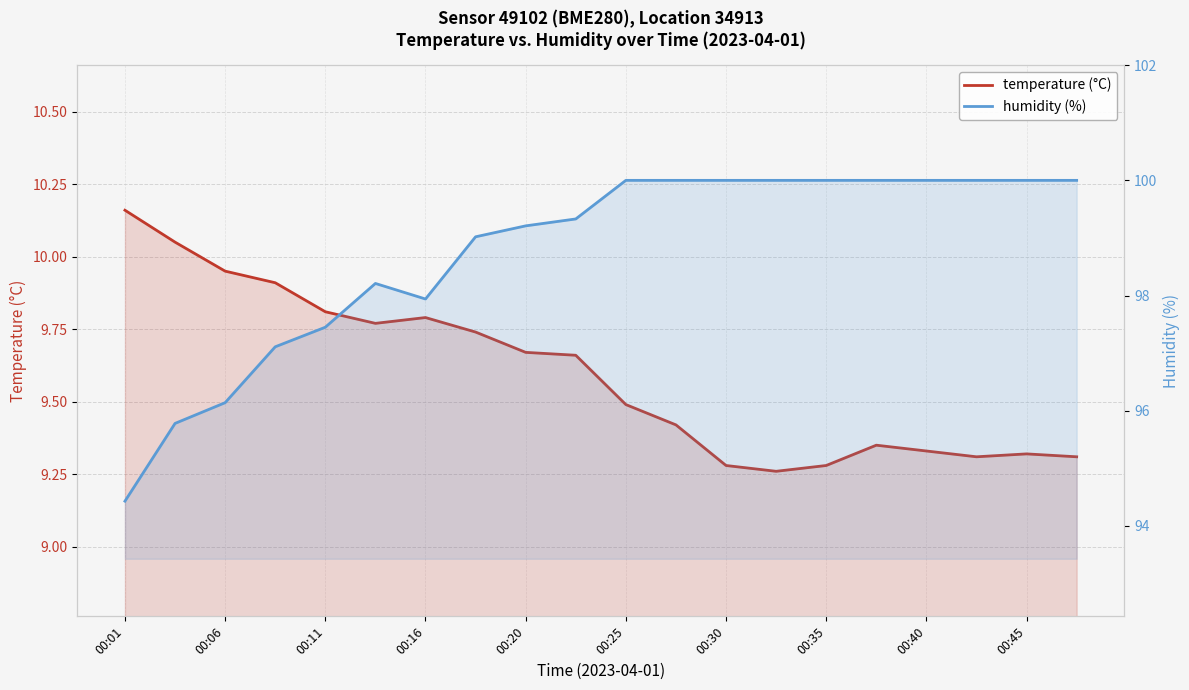

True or false: humidity (%) and temperature (°C) intersect in this chart.

False